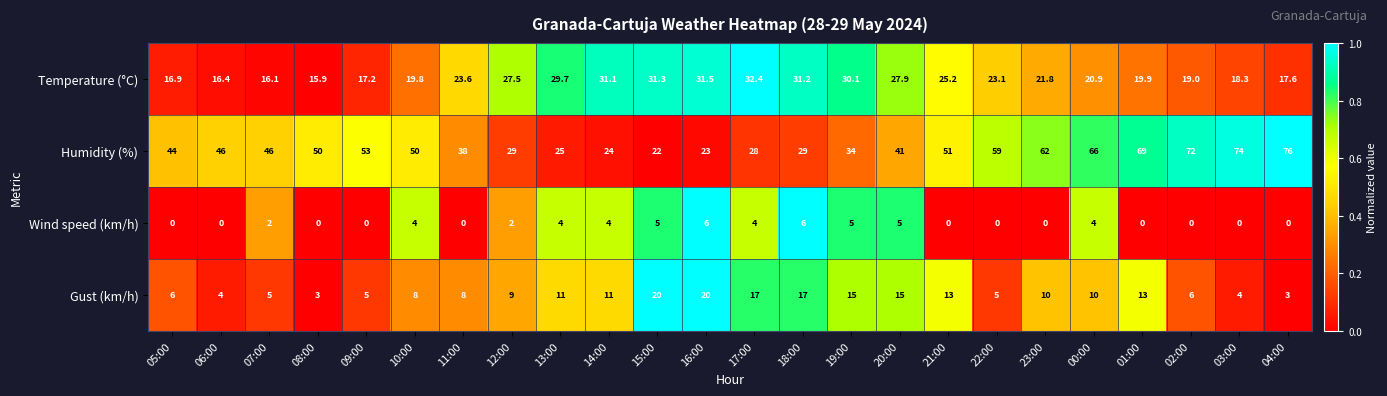

What is the lowest value of the Humidity (%) series?

22.0